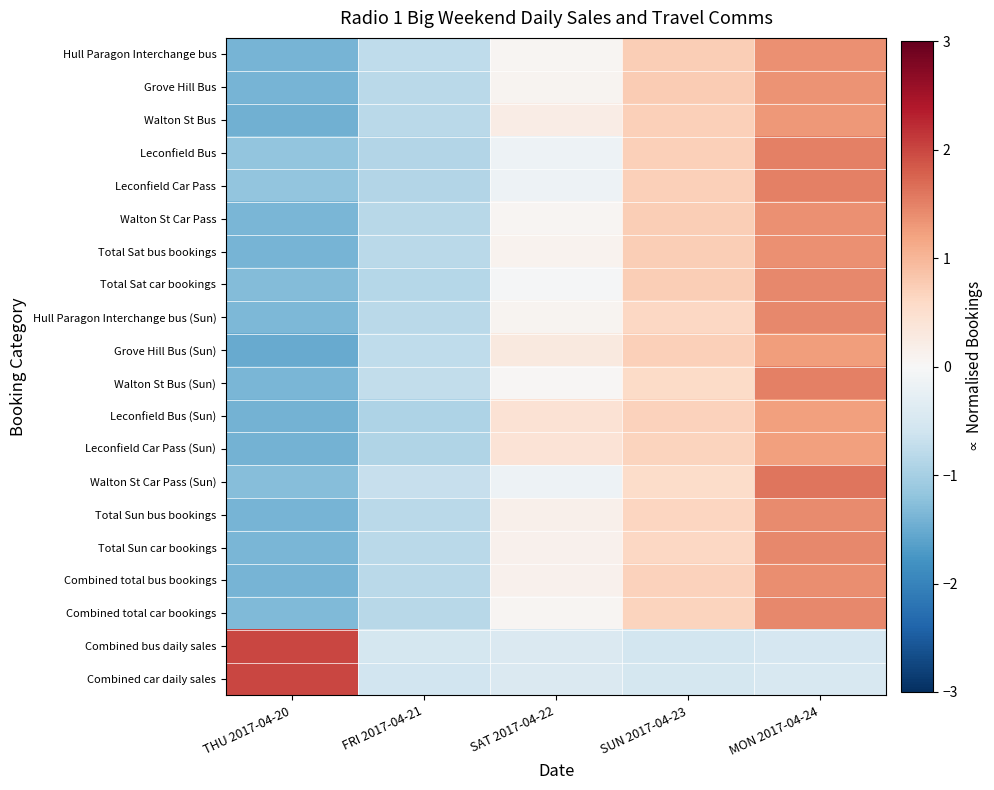

Rank the series by their maximum value, from highest to lowest.

Combined bus daily sales, Combined car daily sales, Walton St Car Pass (Sun), Leconfield Car Pass, Leconfield Bus, Walton St Bus (Sun), Hull Paragon Interchange bus (Sun), Combined total car bookings, Total Sun car bookings, Total Sat car bookings, Total Sun bus bookings, Combined total bus bookings, Walton St Car Pass, Hull Paragon Interchange bus, Total Sat bus bookings, Grove Hill Bus, Walton St Bus, Grove Hill Bus (Sun), Leconfield Car Pass (Sun), Leconfield Bus (Sun)